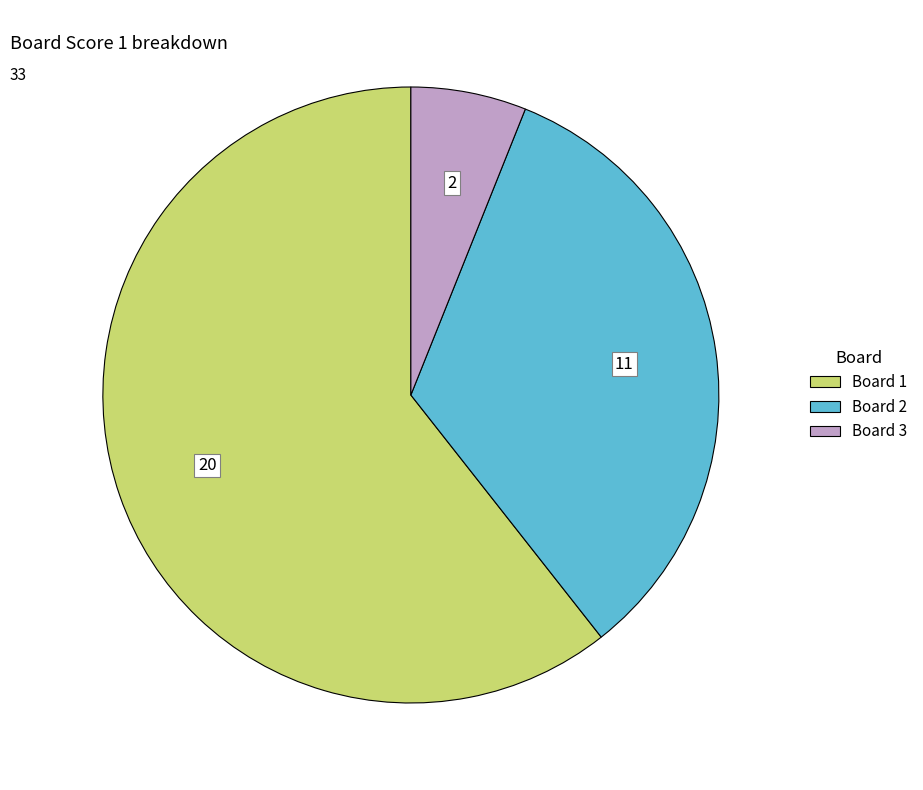

Rank the categories by value from highest to lowest.

Board 1, Board 2, Board 3